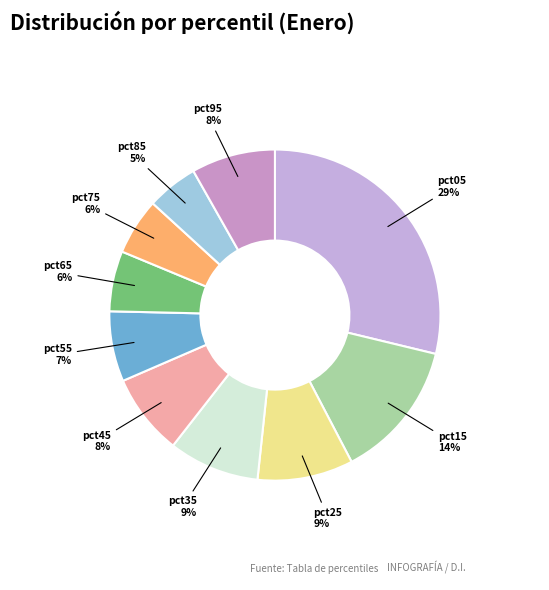

How many segments does this pie chart have?

10